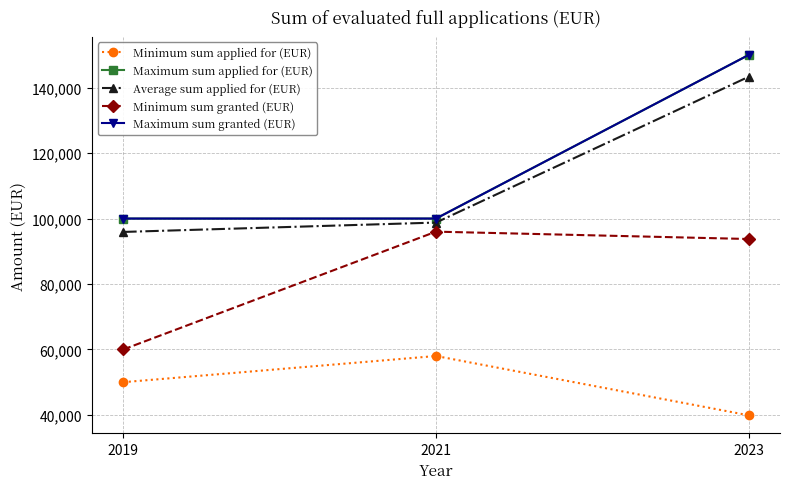

Does the chart have visible grid lines?

Yes